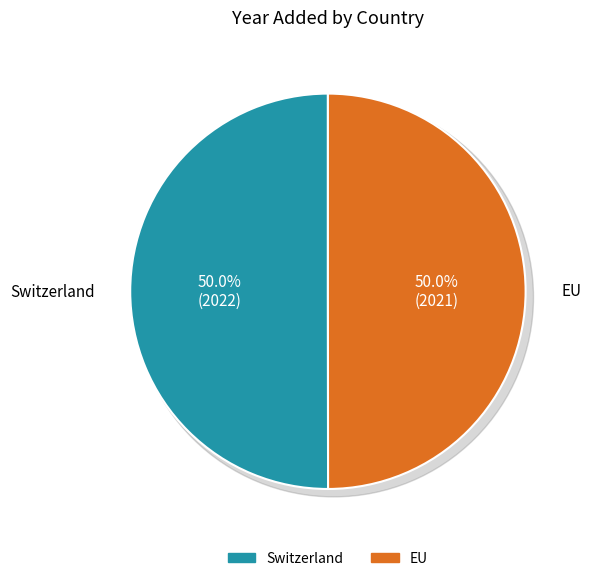

Which slice is the smallest?

EU